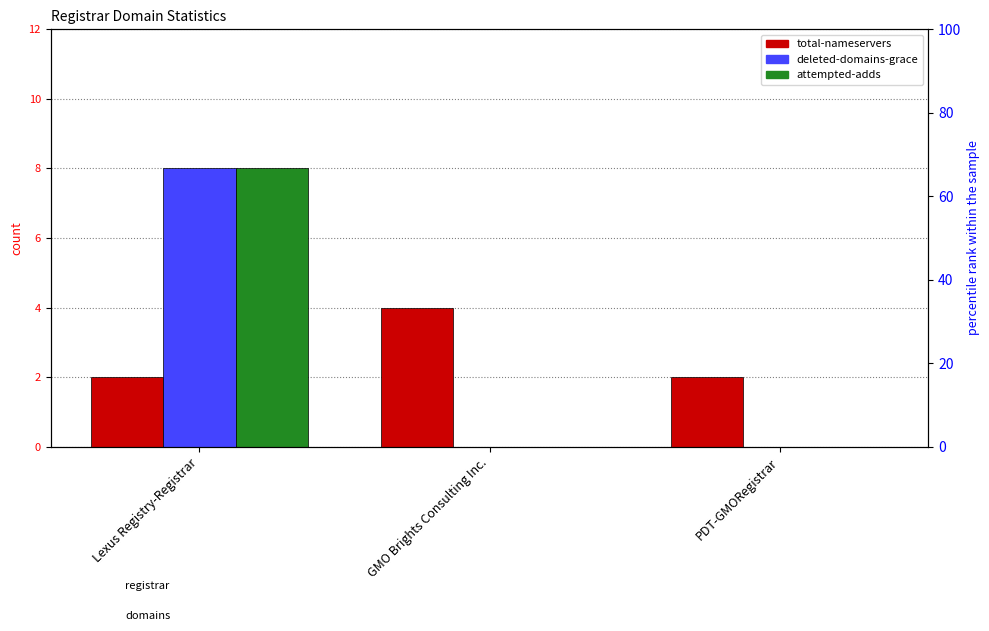

What is the difference between the highest and lowest values at Lexus Registry-Registrar?

6